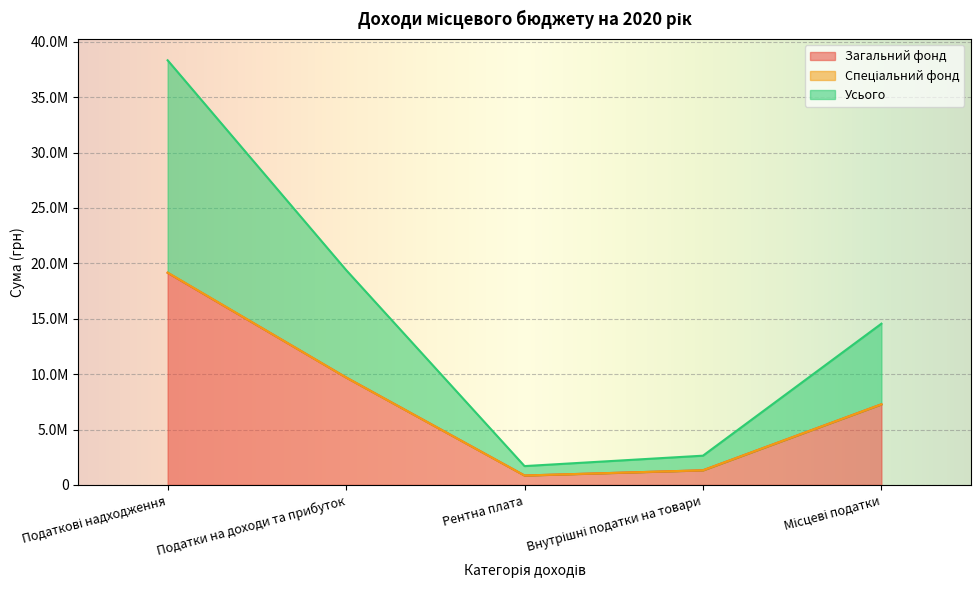

Is it true that Загальний фонд equals 741460 at Внутрішні податки на товари?

False